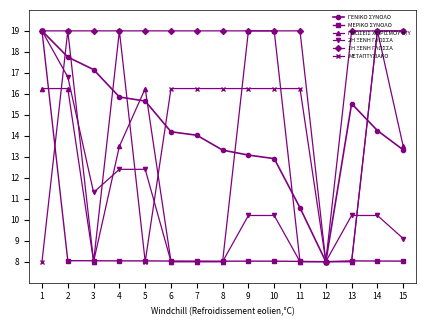

The value of 1Η ΞΕΝΗ ΓΛΩΣΣΑ at 1 is 6.2. True or false?

False